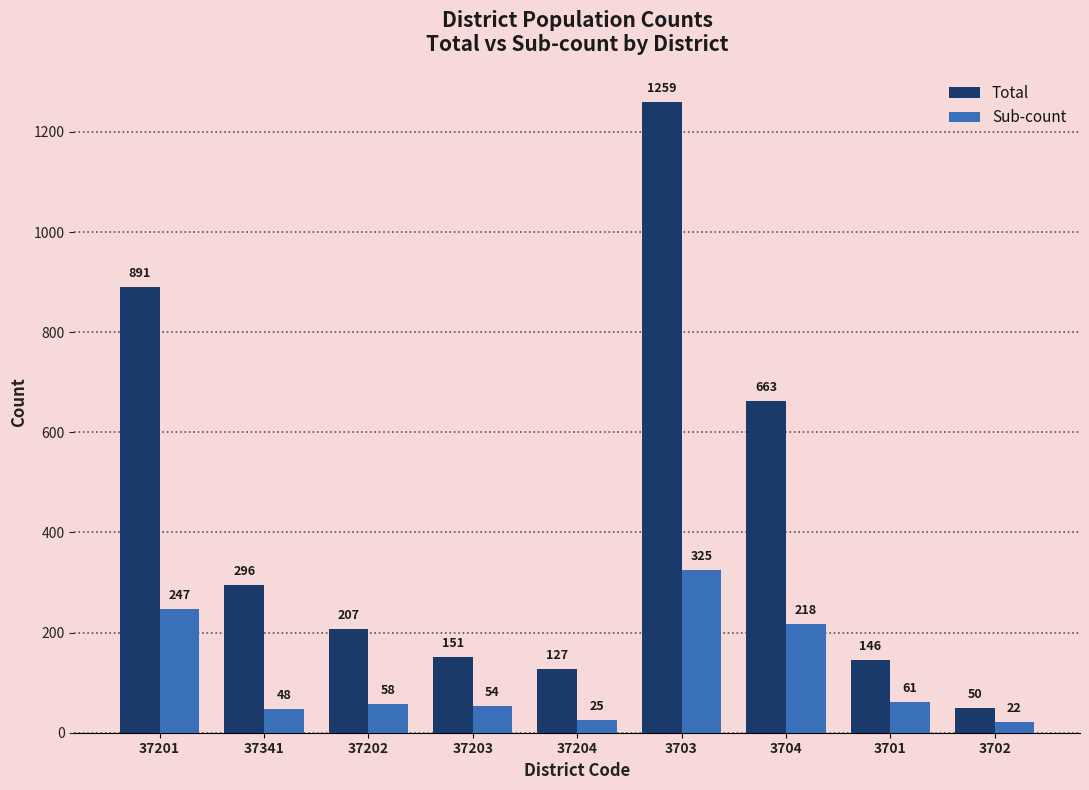

Which series changed the most between 37204 and 3704?

Total